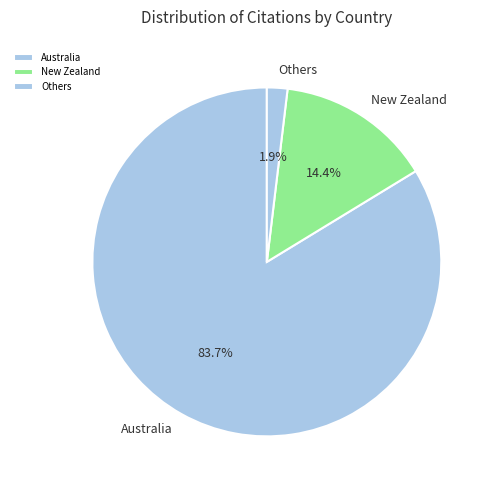

To the nearest percent, what is the difference between the largest and smallest slice percentages?

82%